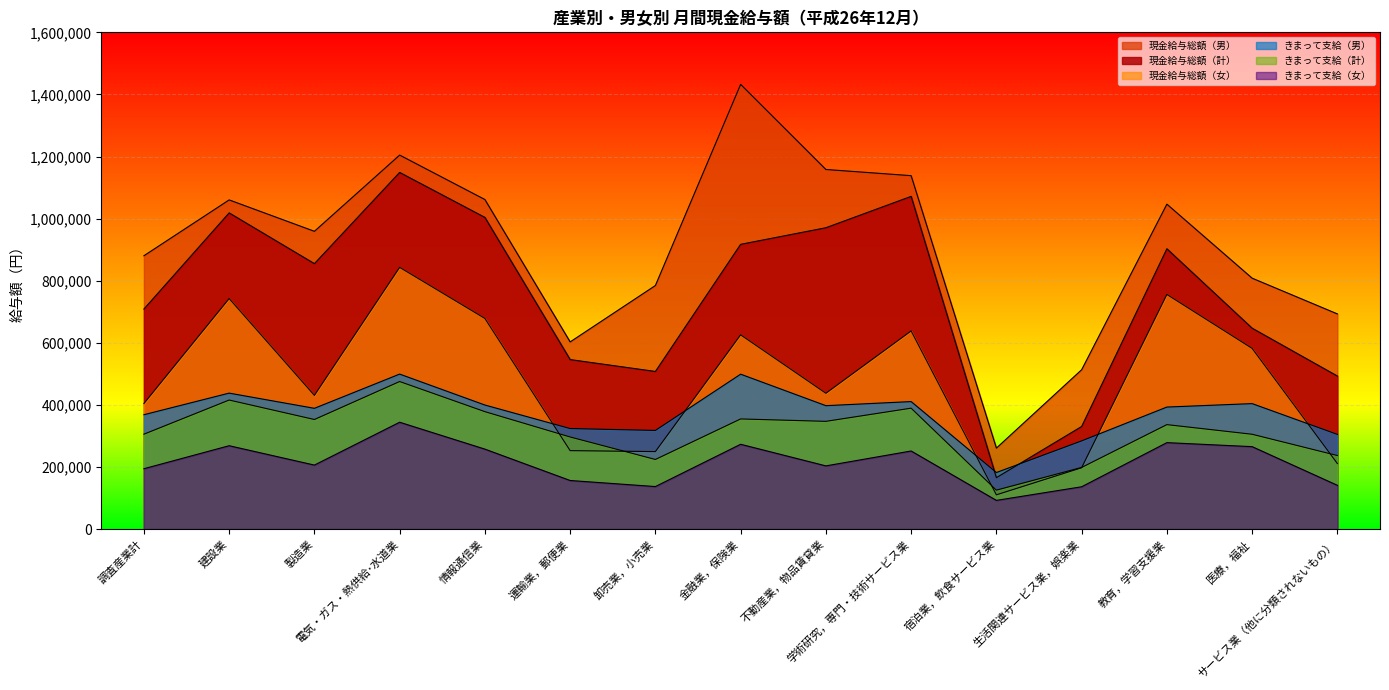

Which category has the lowest value in the 現金給与総額（計） series?

宿泊業，飲食サービス業